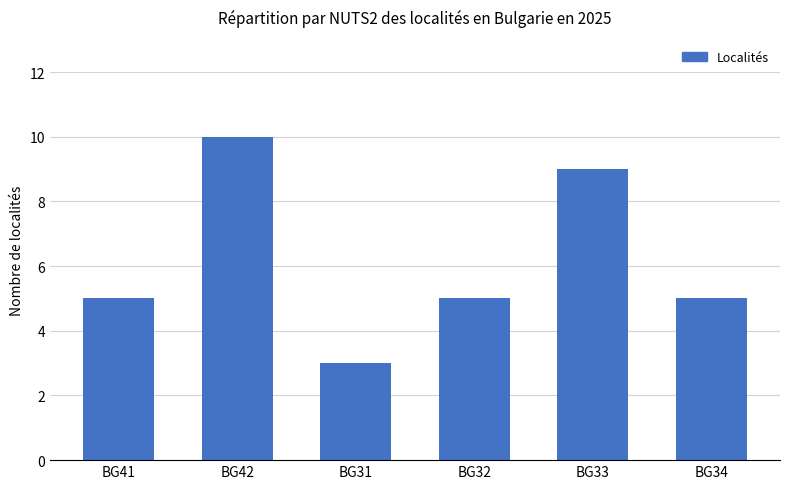

What is the sum of the values at BG32 and BG31?

8